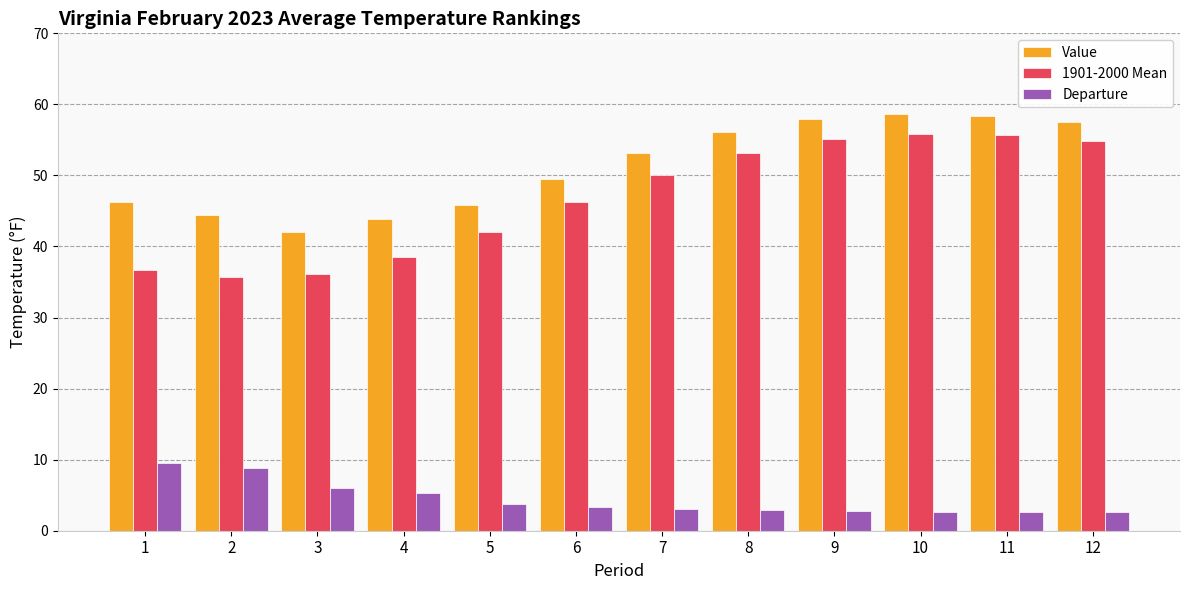

What are all the series names shown in the legend?

Value, 1901-2000 Mean, Departure